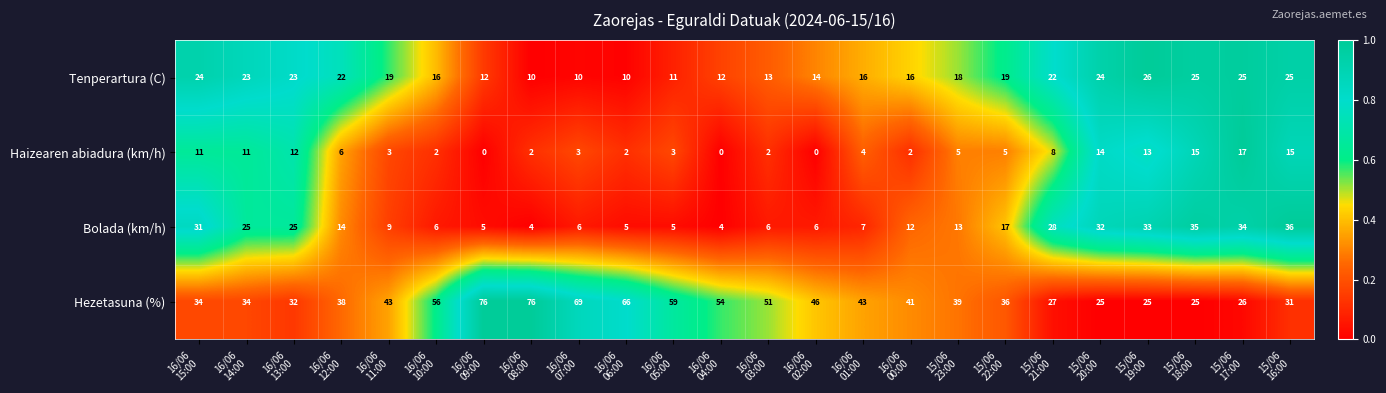

What is the highest value of the Haizearen abiadura (km/h) series?

17